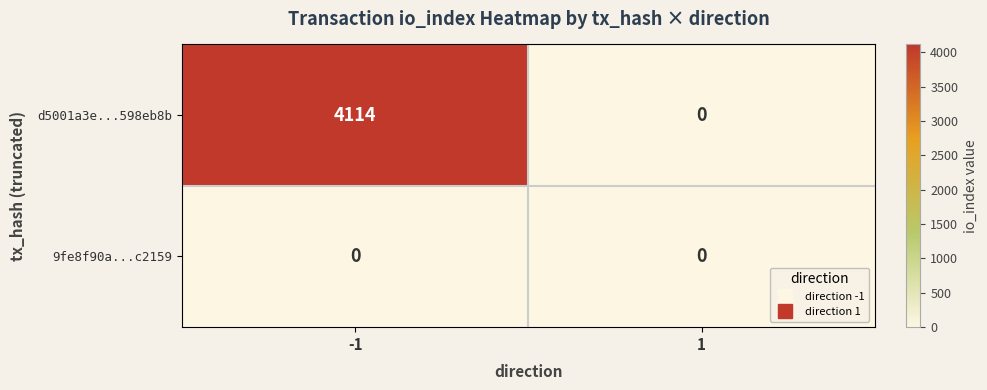

The value of 9fe8f90a...c2159 at -1 is 0. True or false?

True